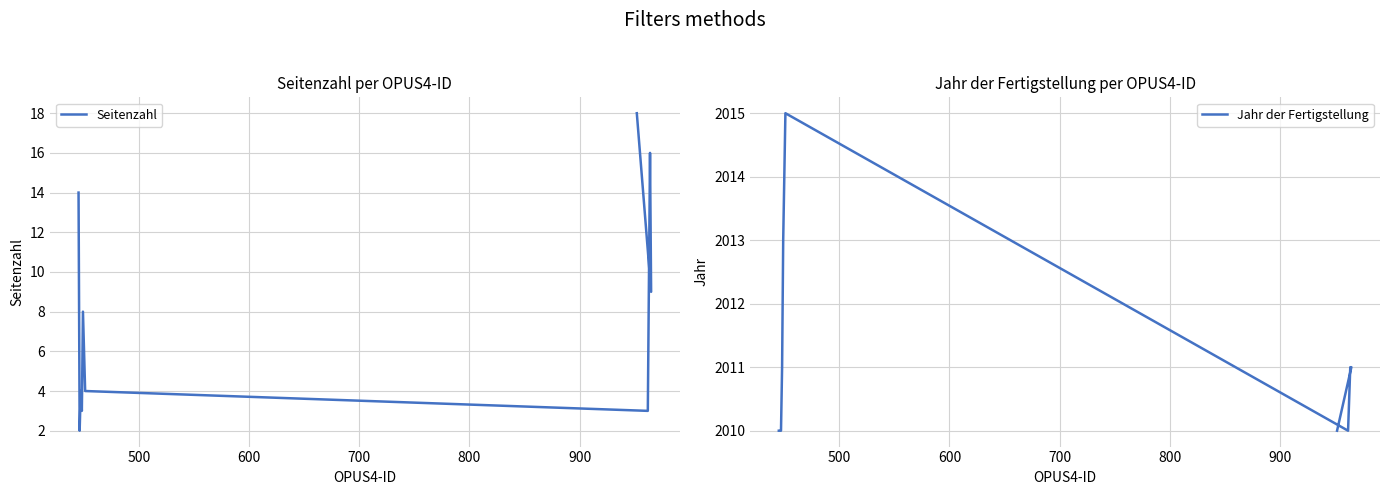

True or false: Jahr der Fertigstellung has a value of 1374 at 800.

False